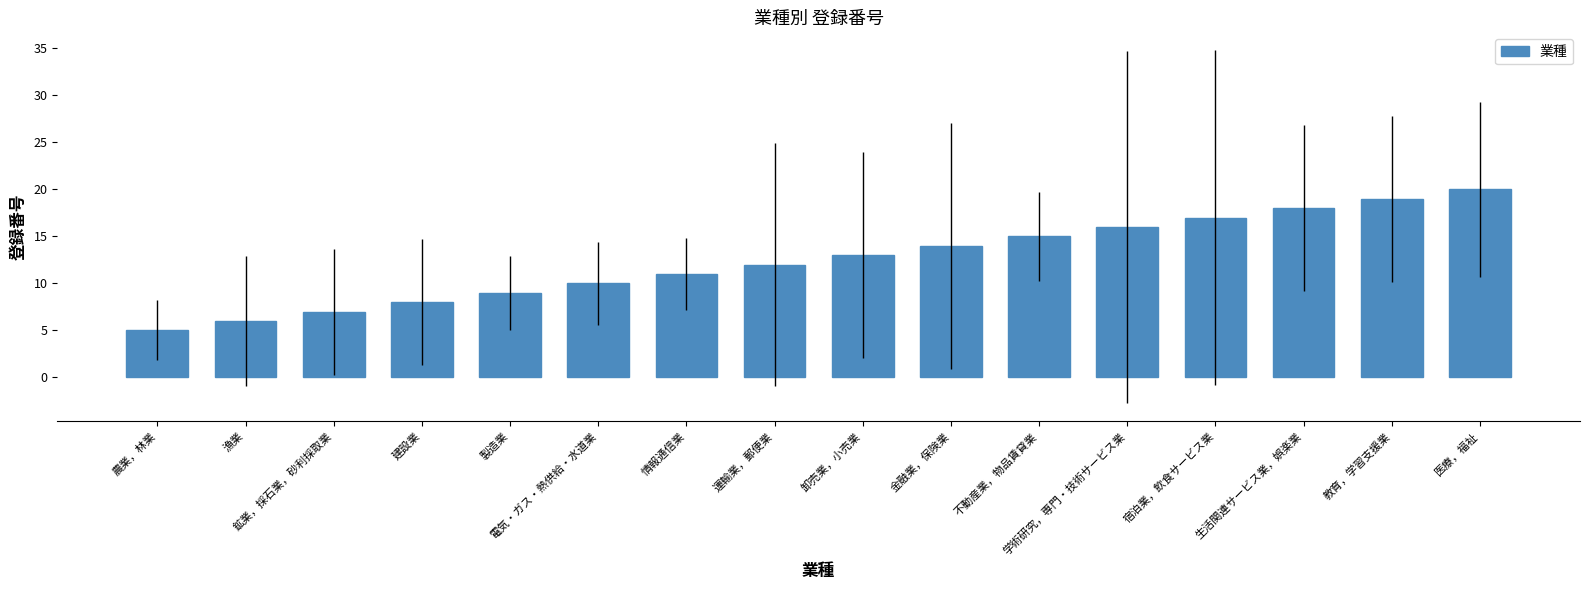

Reading left to right, list all the values displayed in this chart.

農業，林業=5	漁業=6	鉱業，採石業，砂利採取業=7	建設業=8	製造業=9	電気・ガス・熱供給・水道業=10	情報通信業=11	運輸業，郵便業=12	卸売業，小売業=13	金融業，保険業=14	不動産業，物品賃貸業=15	学術研究，専門・技術サービス業=16	宿泊業，飲食サービス業=17	生活関連サービス業，娯楽業=18	教育，学習支援業=19	医療，福祉=20